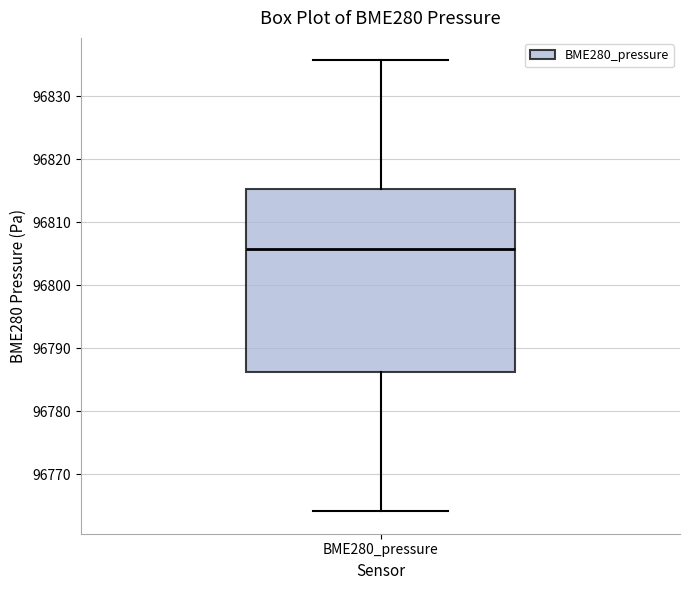

Transcribe this box plot: give where the median line is, the range the box spans, and where the two whiskers end, as read against the y-axis. The values are not printed on the chart, so give them approximately, as read against the axis.

median 96806, box 96786 to 96815, whiskers 96764 to 96836